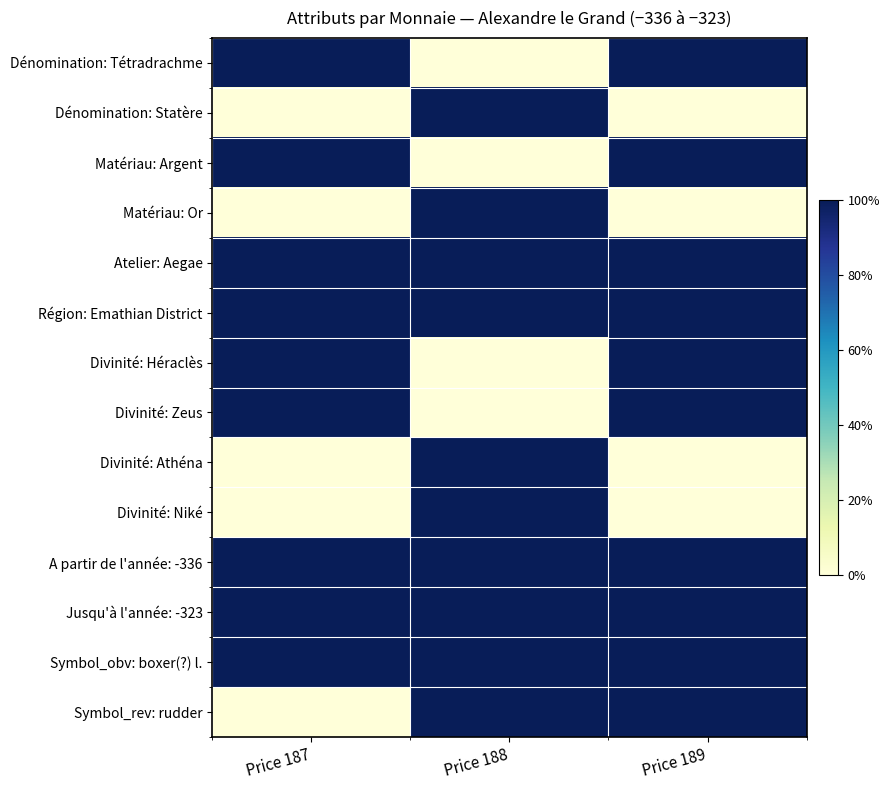

At how many categories does at least one series exceed 0?

3